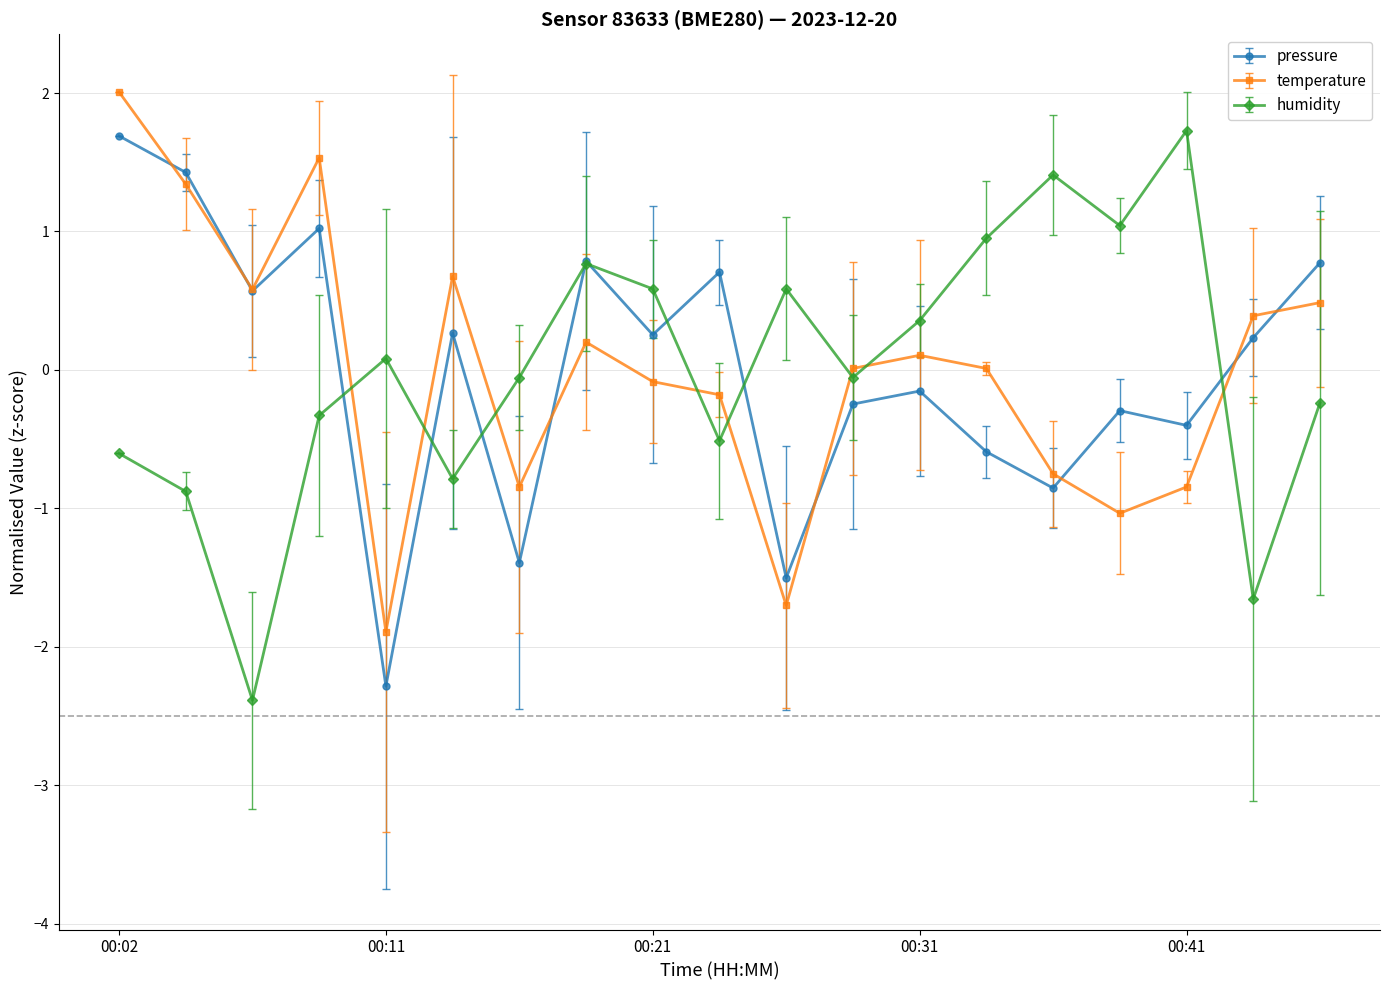

What is the minimum value for temperature?

-1.9